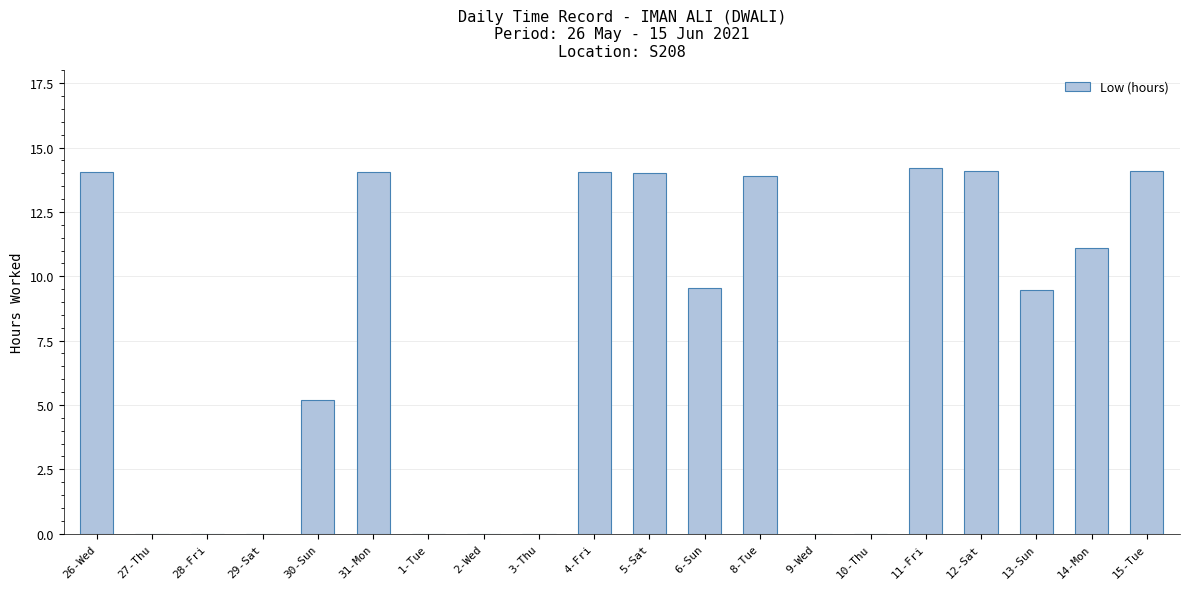

What is the sum of the values at 13-Sun and 5-Sat?

23.5